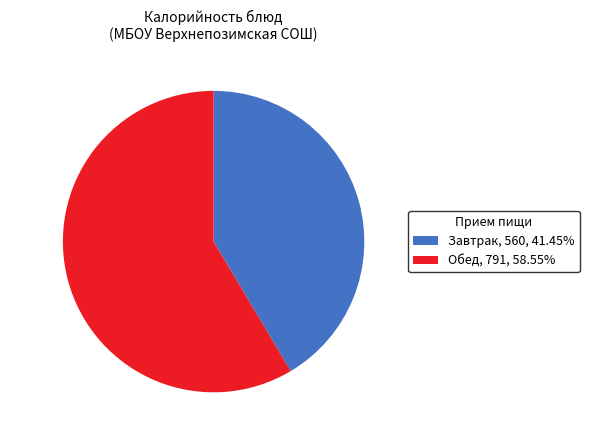

Rank the categories by value from lowest to highest.

Завтрак, Обед